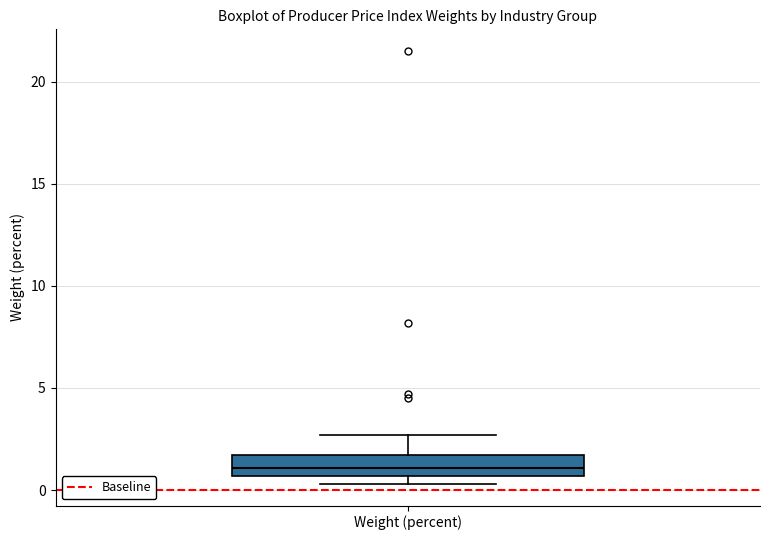

Read this box plot against the y-axis: the position of the median line, the range covered by the box, and the ends of both whiskers. The values are not printed on the chart, so give them approximately, as read against the axis.

median 1.0, box 0.5 to 1.5, whiskers 0.5 (just below the box's lower edge) to 2.5